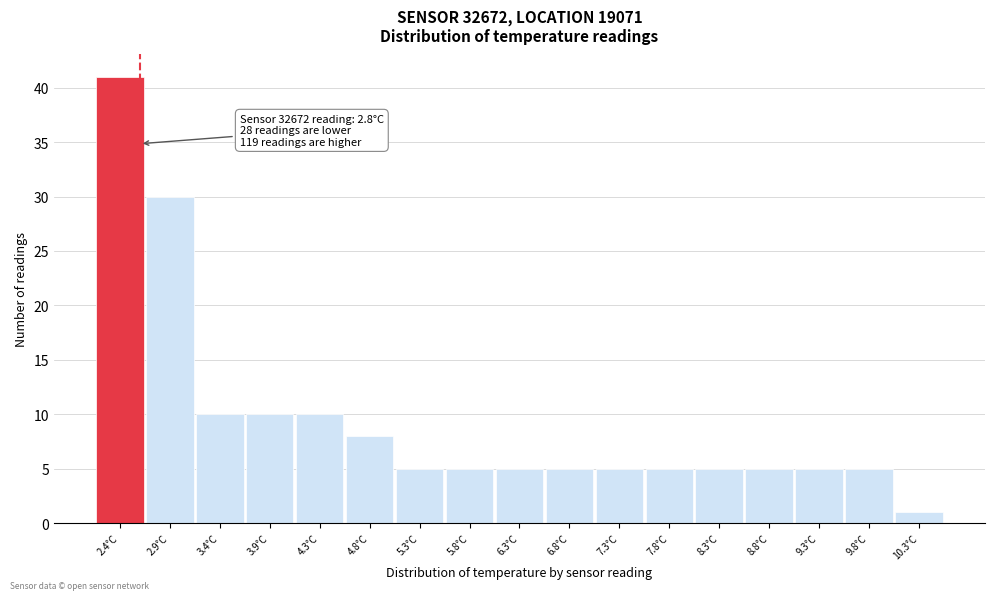

Reading left to right, transcribe all the data shown in this chart.

2.4°C=41	2.9°C=30	3.4°C=10	3.9°C=10	4.3°C=10	4.8°C=8	5.3°C=5	5.8°C=5	6.3°C=5	6.8°C=5	7.3°C=5	7.8°C=5	8.3°C=5	8.8°C=5	9.3°C=5	9.8°C=5	10.3°C=1